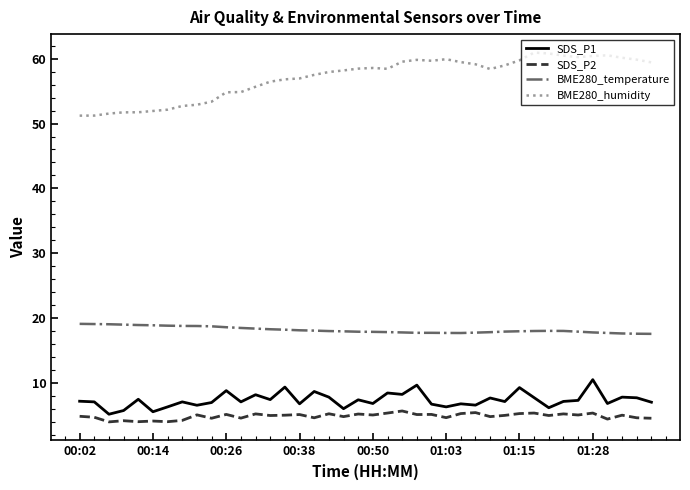

True or false: SDS_P1 and SDS_P2 cross at least once.

False